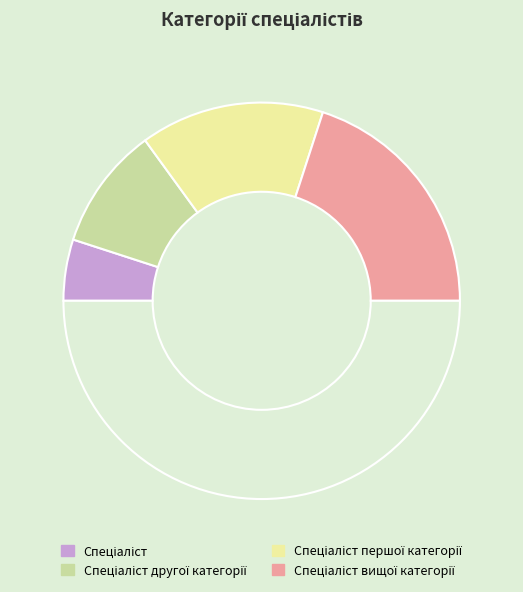

Which category has the biggest portion of the pie?

Спеціаліст вищої категорії